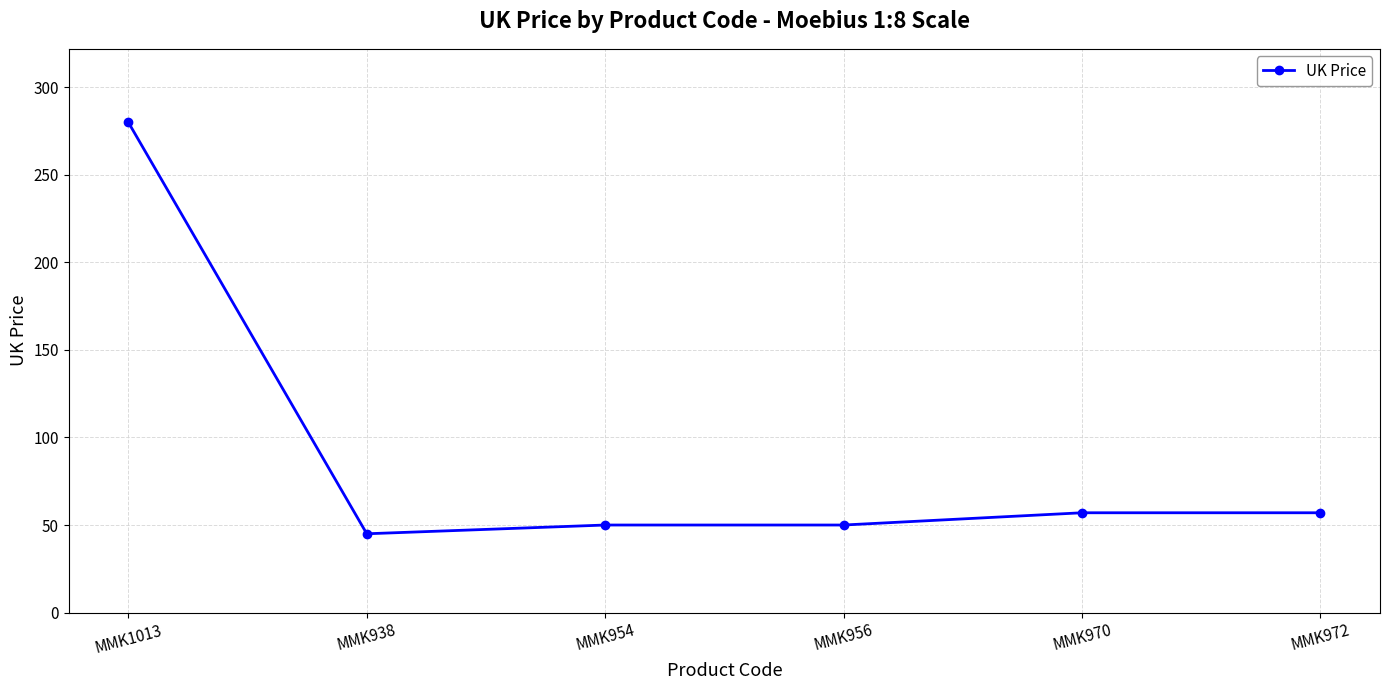

What is the label of the 2nd point from the right?

MMK970